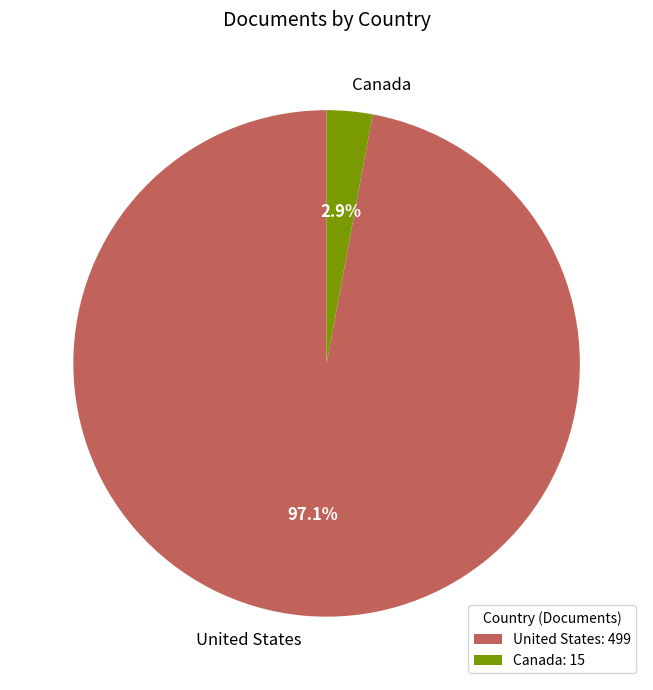

To the nearest percent, what is the difference between the largest and smallest slice percentages?

94%